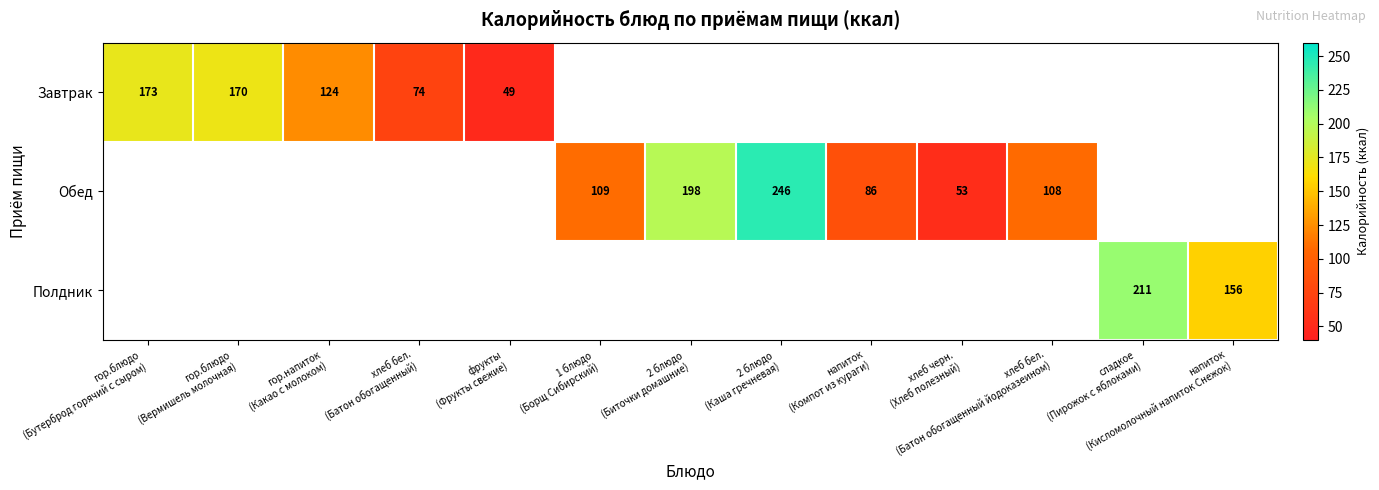

Rank the categories by Завтрак value from highest to lowest.

гор.блюдо (Бутерброд горячий с сыром), гор.блюдо (Вермишель молочная), гор.напиток (Какао с молоком), хлеб бел. (Батон обогащенный), фрукты (Фрукты свежие), 1 блюдо (Борщ Сибирский), 2 блюдо (Биточки домашние), 2 блюдо (Каша гречневая), напиток (Компот из кураги), хлеб черн. (Хлеб полезный), хлеб бел. (Батон обогащенный йодоказеином), сладкое (Пирожок с яблоками), напиток (Кисломолочный напиток Снежок)